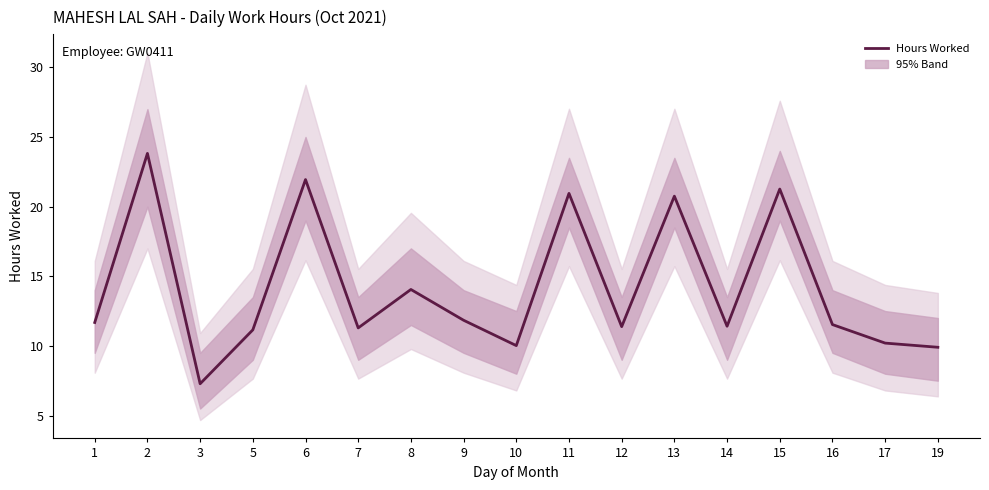

Approximately how many times larger is the value at 6 compared to 14?

1.9